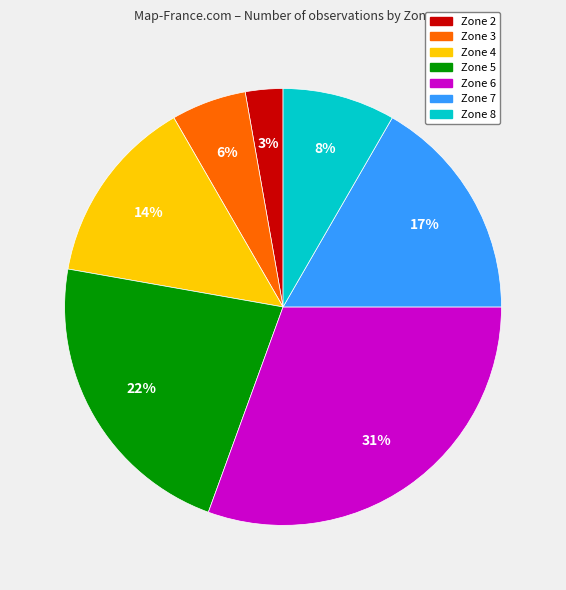

Does any single category account for the majority?

No